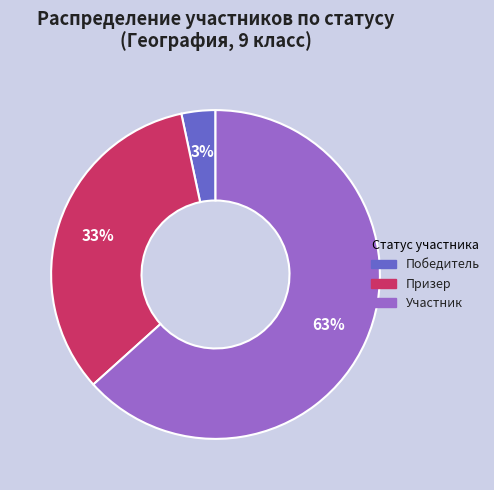

To the nearest percent, what is the average slice percentage?

33%